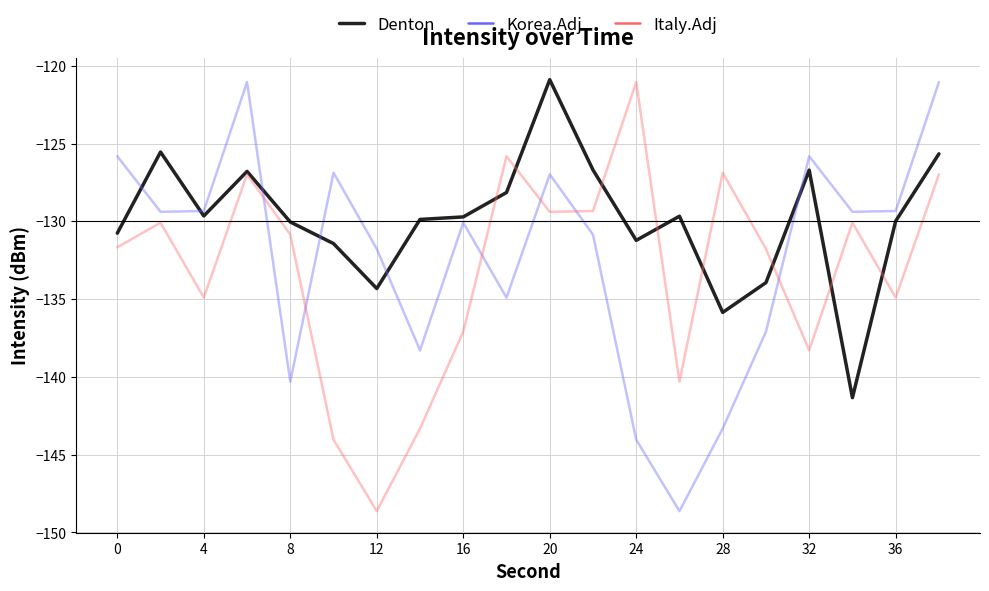

What is the minimum value for Korea.Adj?

-148.6